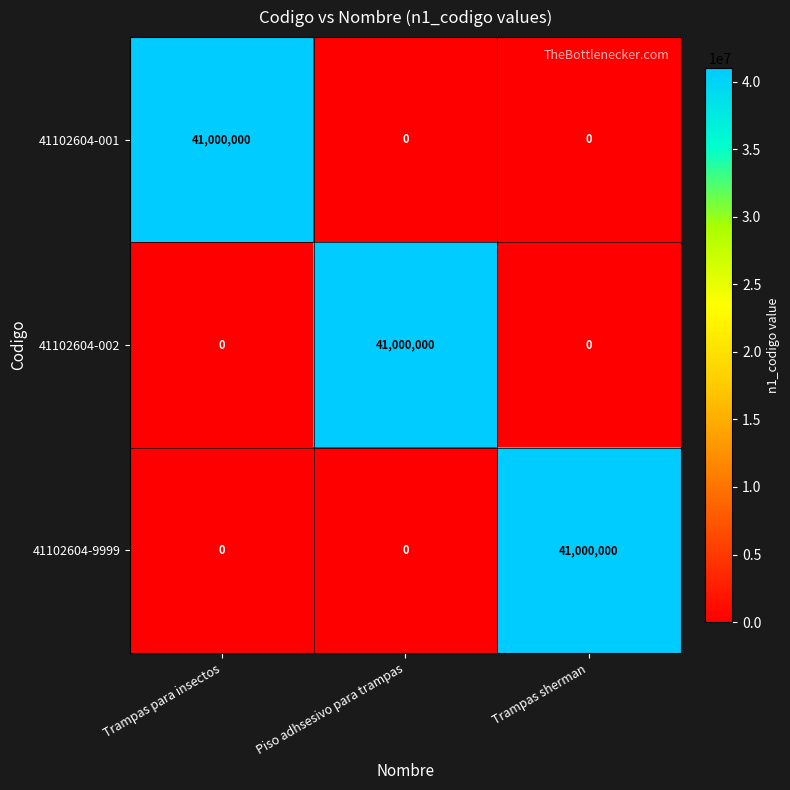

Reading left to right, what are all the values shown in this chart?

41102604-001: 41000000	0	0
41102604-002: 0	41000000	0
41102604-9999: 0	0	41000000